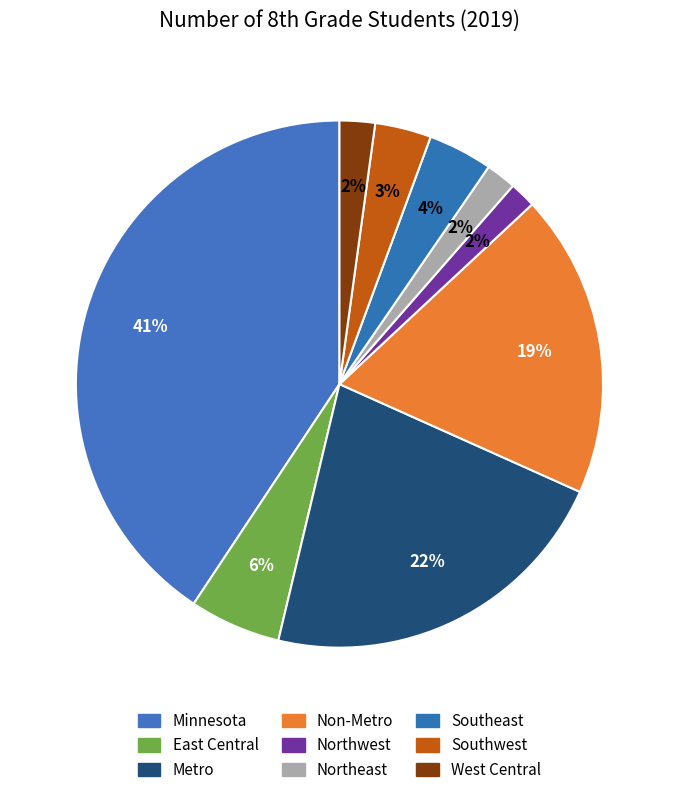

How much of the chart is everything except Minnesota?

59.3%